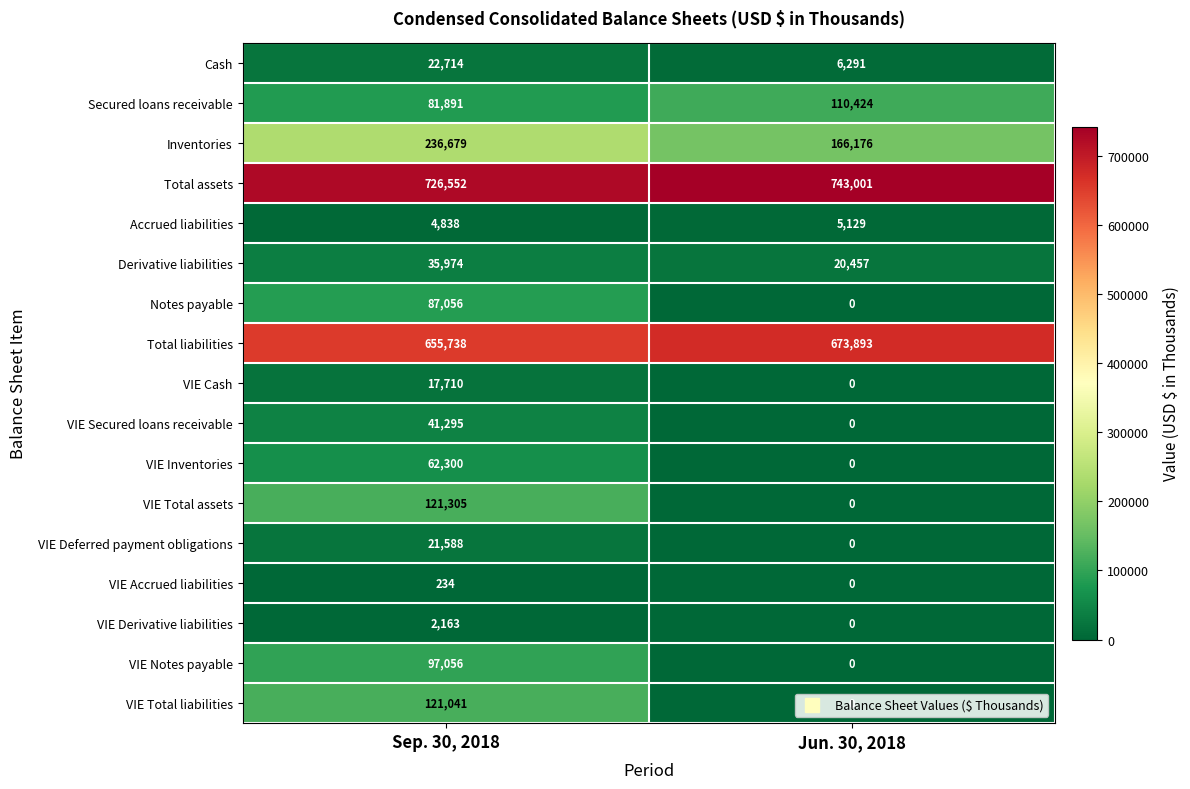

Which series has the largest total across all categories?

Total assets